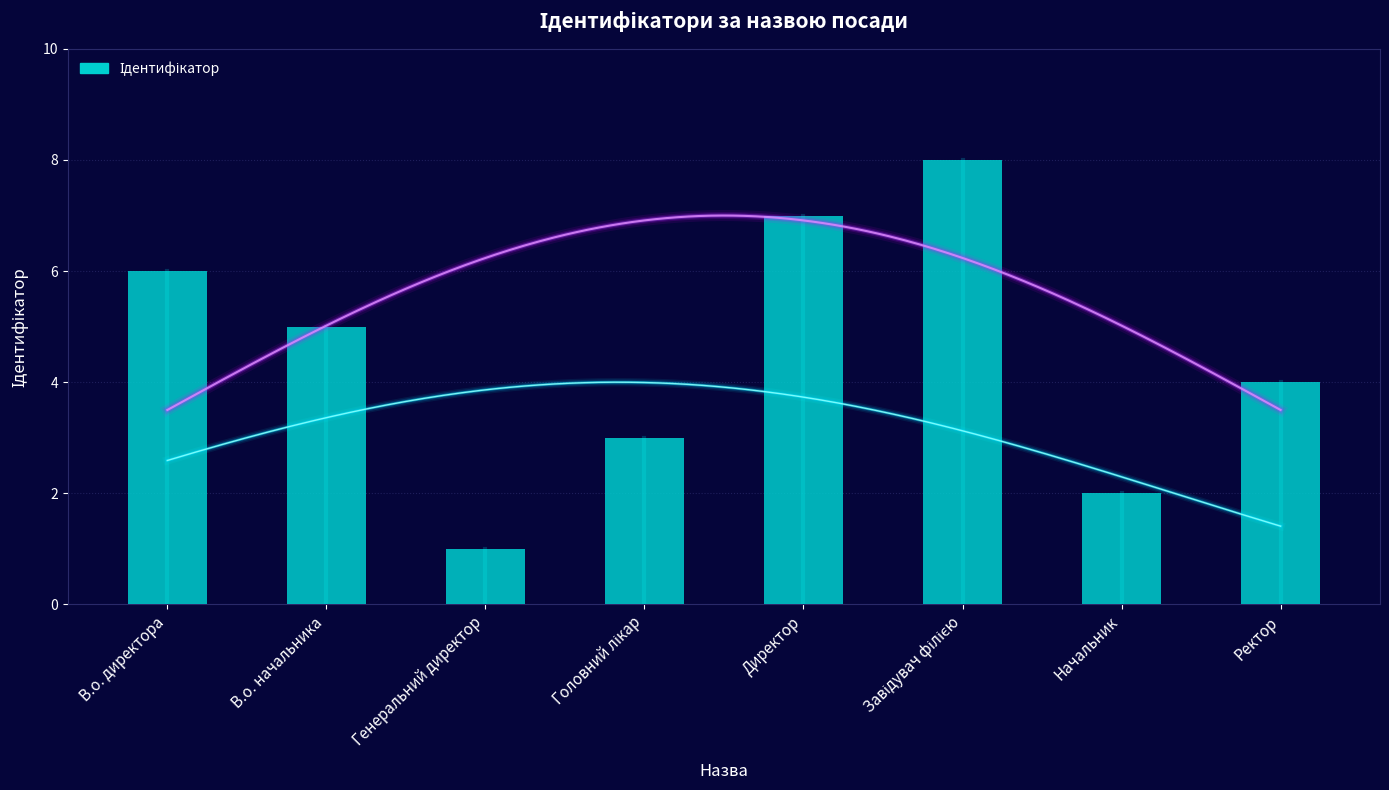

What is the value of the 6th bar from the left?

8